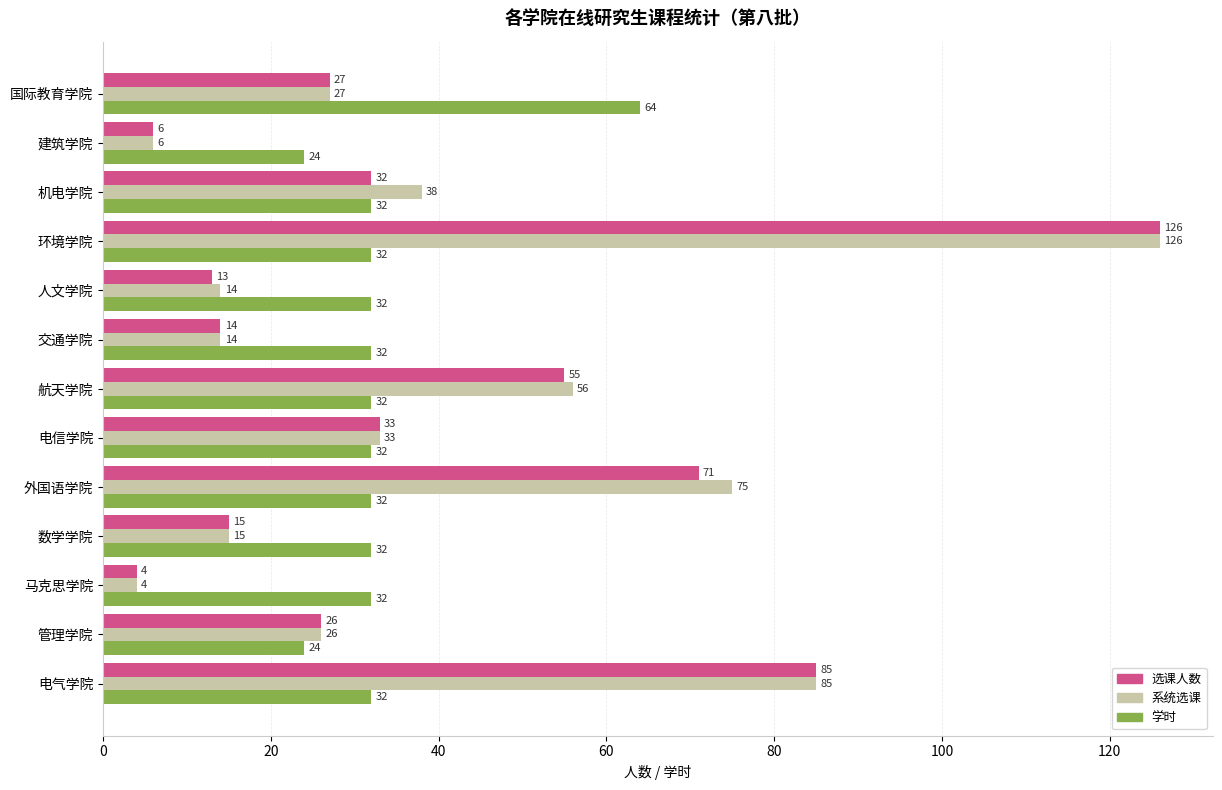

What is the spread (max minus min) of values at 机电学院?

6